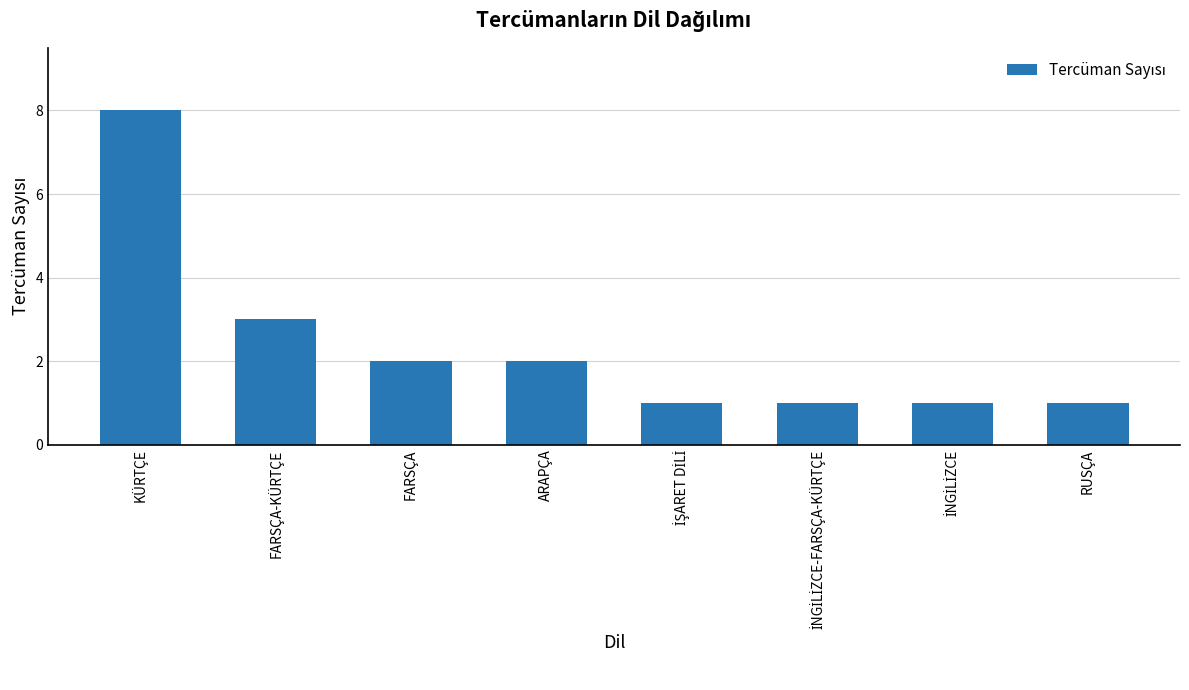

What is the ratio of the value at ARAPÇA to the value at FARSÇA?

1.0